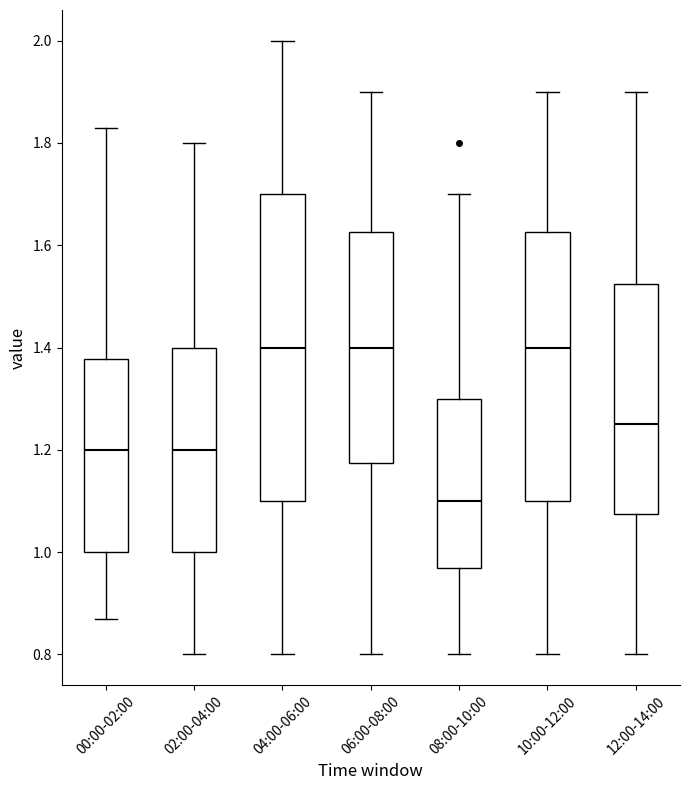

Which box's median line is the lowest?

08:00-10:00